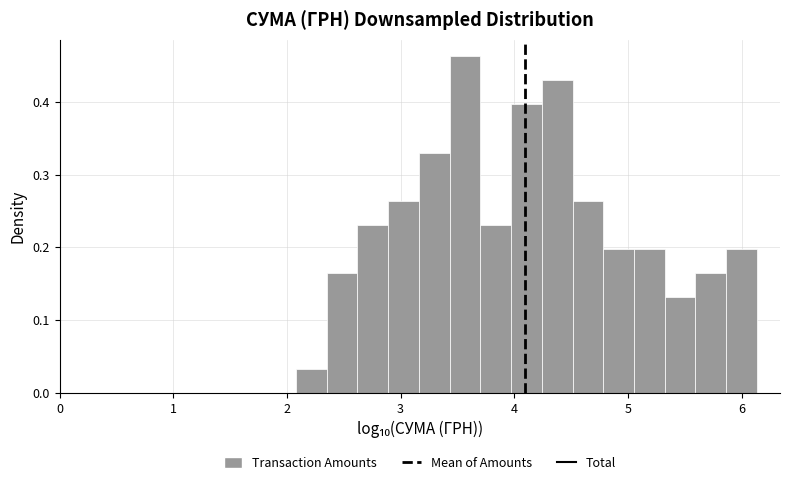

Around what value on the x-axis is the tallest bar? Give the approximate position of its centre, as read against the axis.

3.6